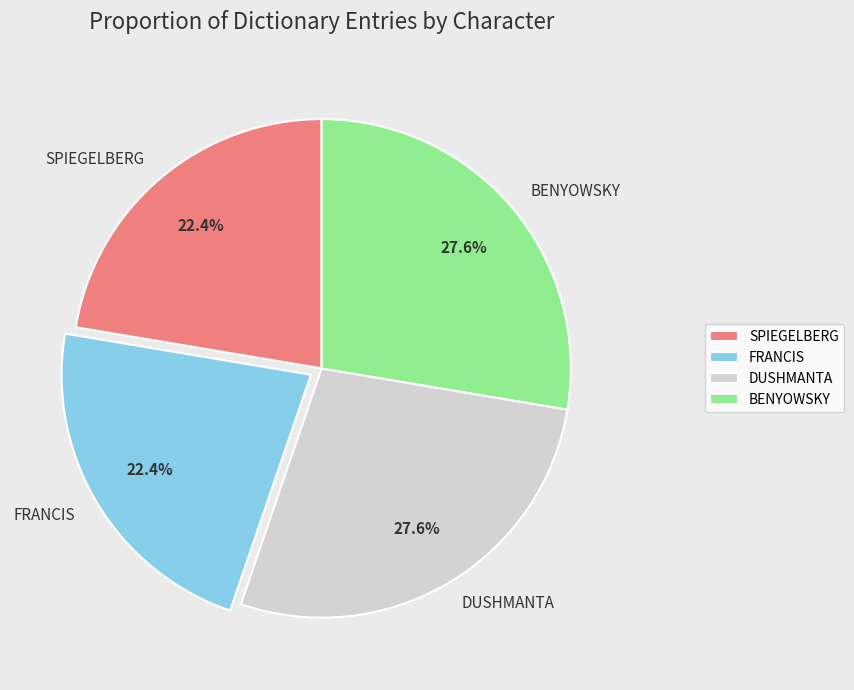

How many segments does this pie chart have?

4